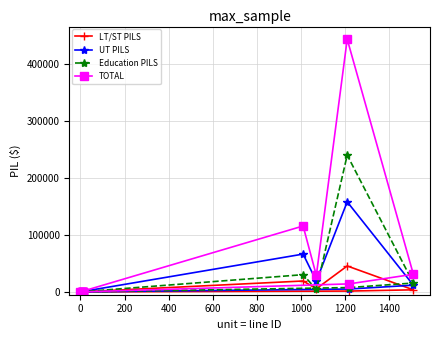

Which series has the largest total across all categories?

TOTAL